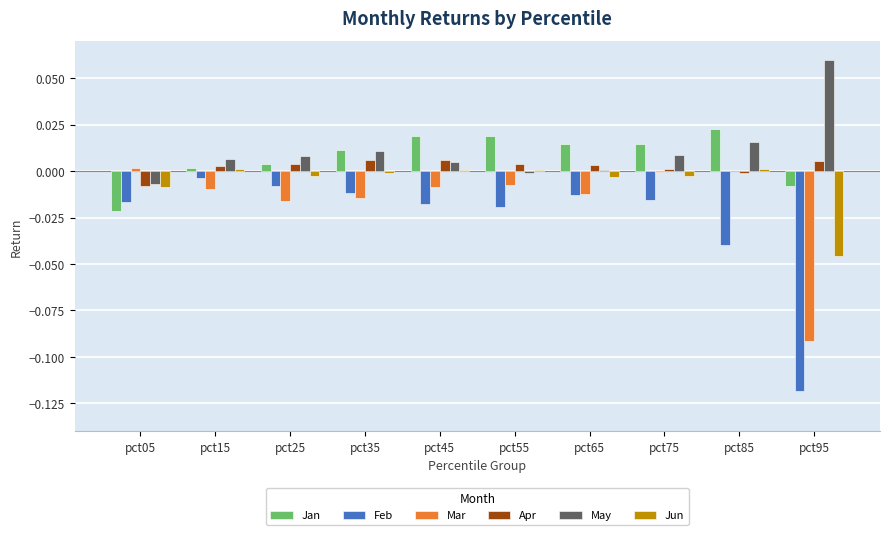

The value of Jun at pct45 is 0.0. True or false?

True